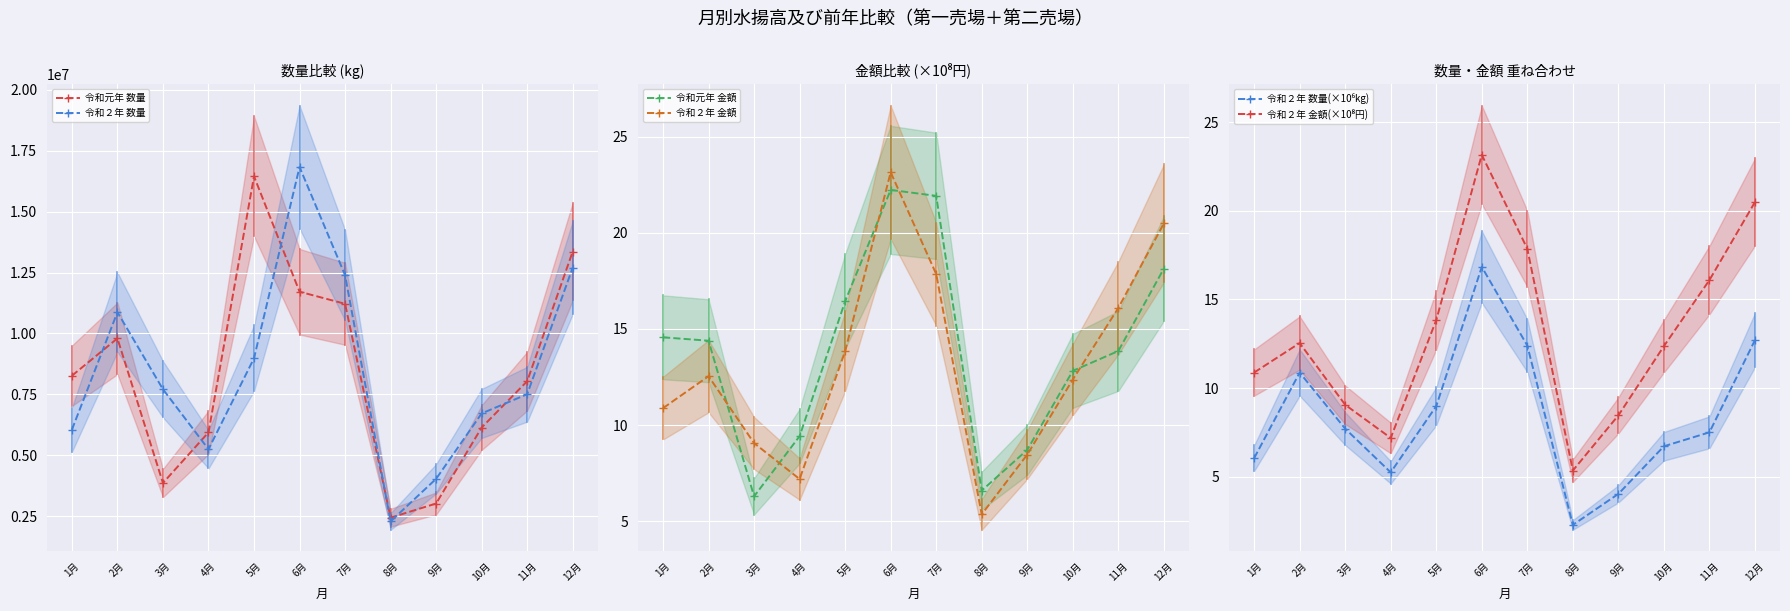

Which series has the largest total across all categories?

令和２年 数量